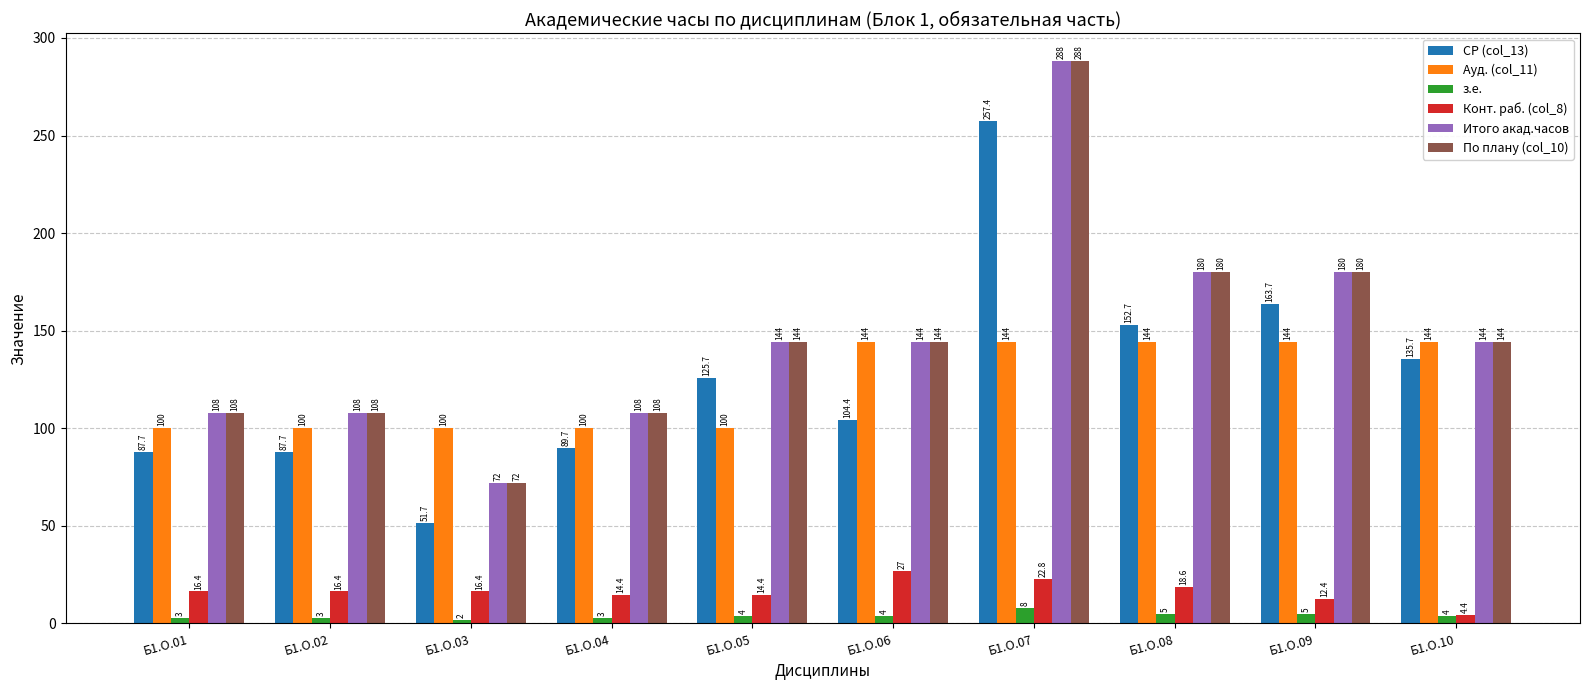

What are all the series names shown in the legend?

СР (col_13), Ауд. (col_11), з.е., Конт. раб. (col_8), Итого акад.часов, По плану (col_10)